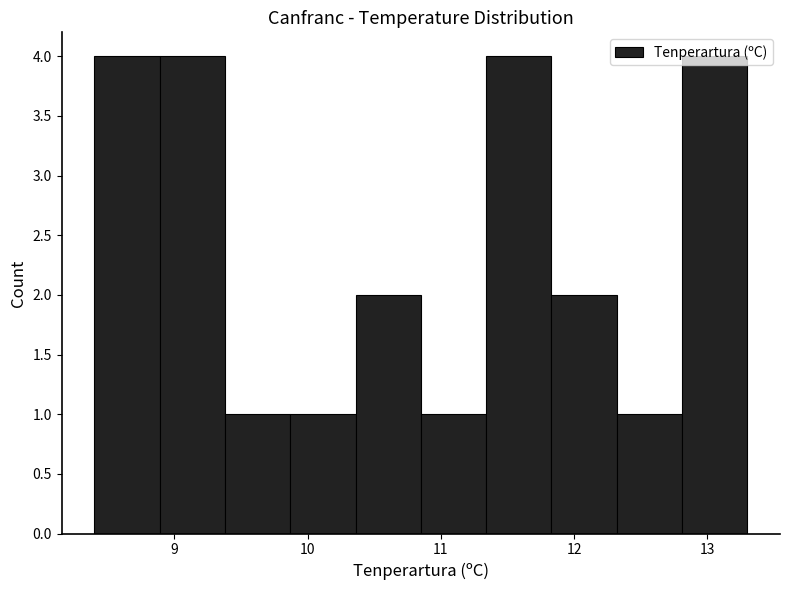

Reading left to right, list every bar in this chart as the range it spans on the x-axis followed by its height. Neither the bar edges nor the heights are printed on the chart, so give them approximately, as read against the axes.

8.40 to 8.89: 4
8.89 to 9.38: 4
9.38 to 9.87: 1
9.87 to 10.36: 1
10.36 to 10.85: 2
10.85 to 11.34: 1
11.34 to 11.83: 4
11.83 to 12.32: 2
12.32 to 12.81: 1
12.81 to 13.30: 4